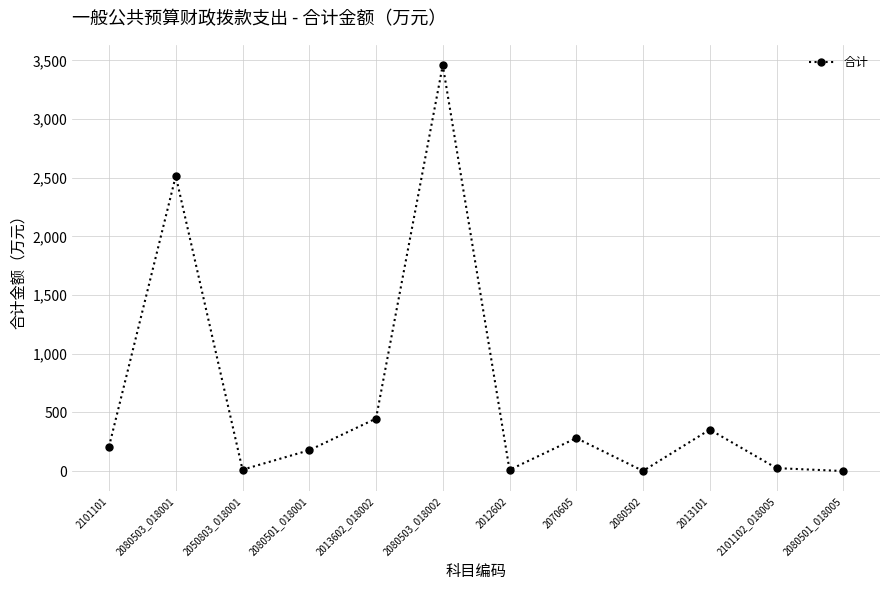

What is the greatest value displayed?

3458.9